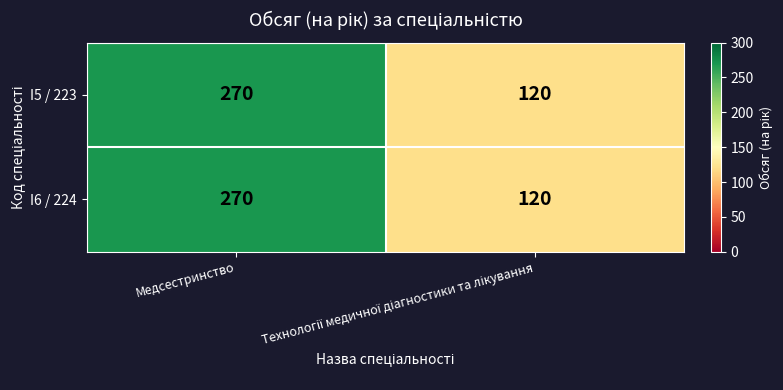

What is the average value of the I5 / 223 series?

195